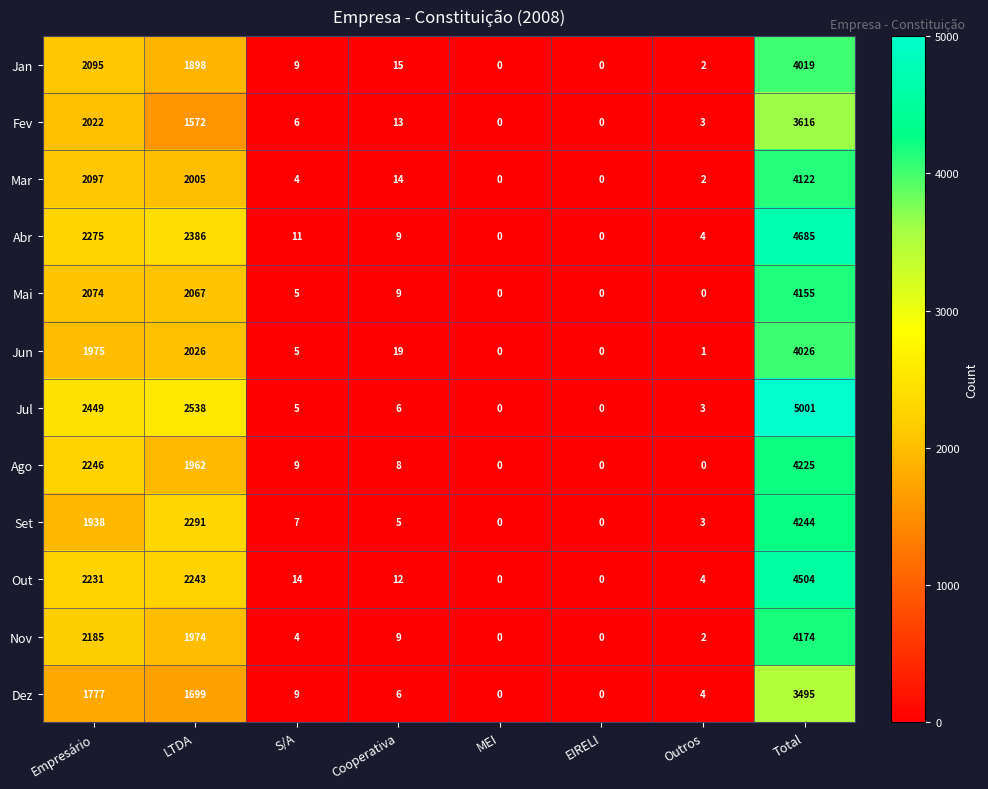

Between Outros and Total, which series saw the biggest shift?

Jul